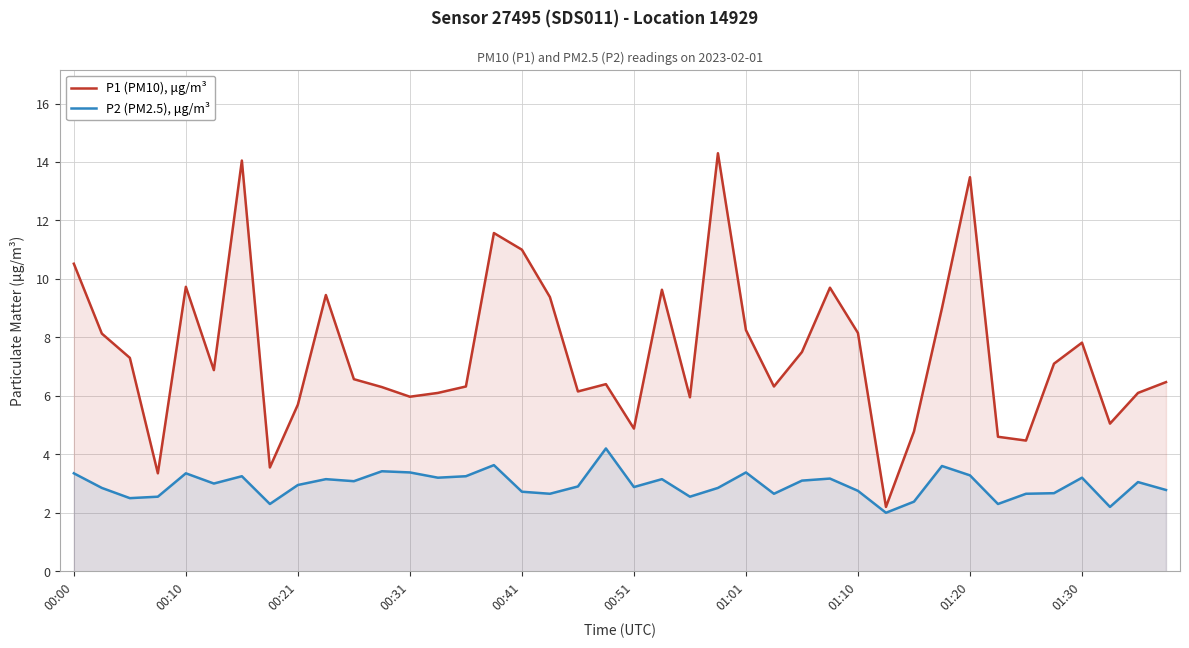

At which category does P2 (PM2.5), μg/m³ reach its first local peak?

00:10